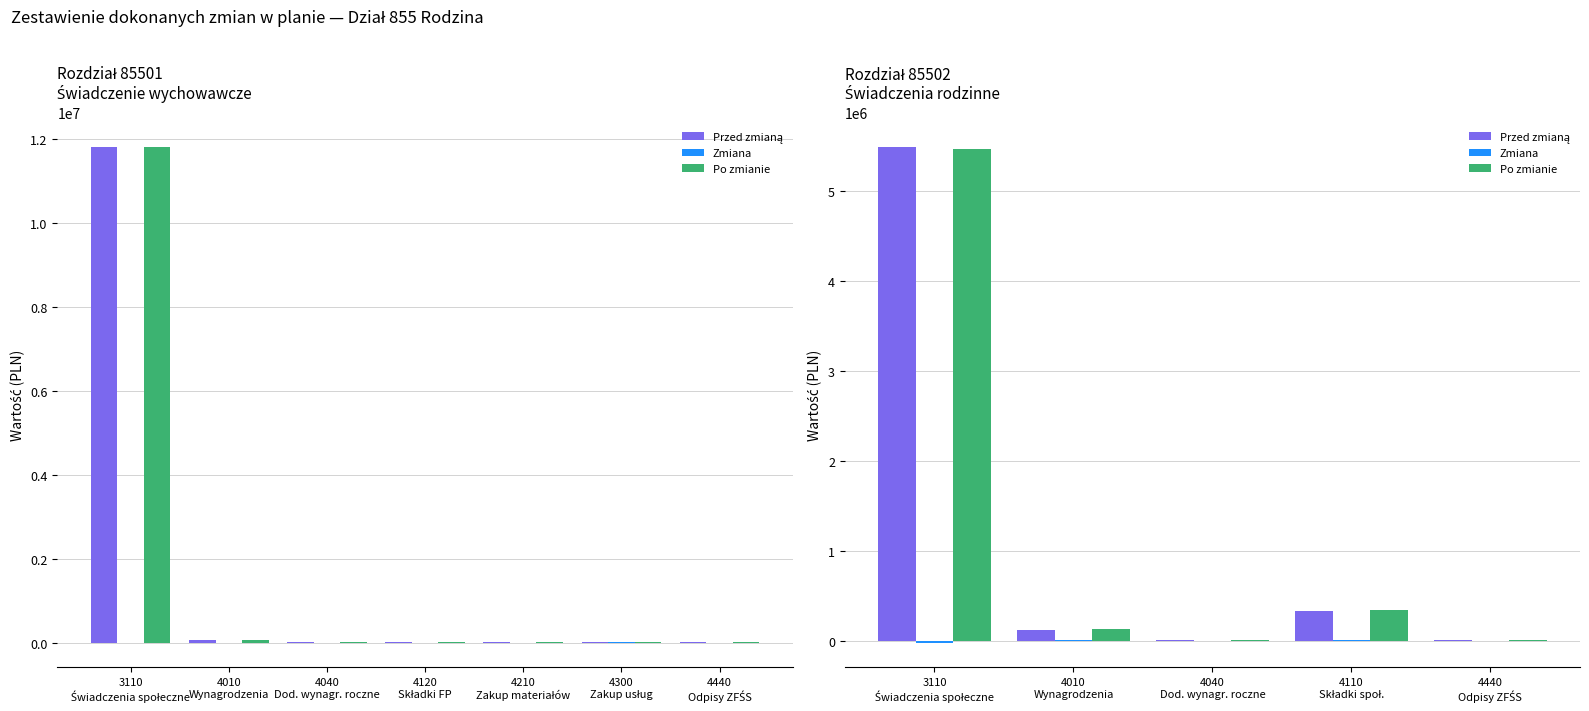

List the series in order of their peak value, highest first.

Przed zmianą, Po zmianie, Zmiana